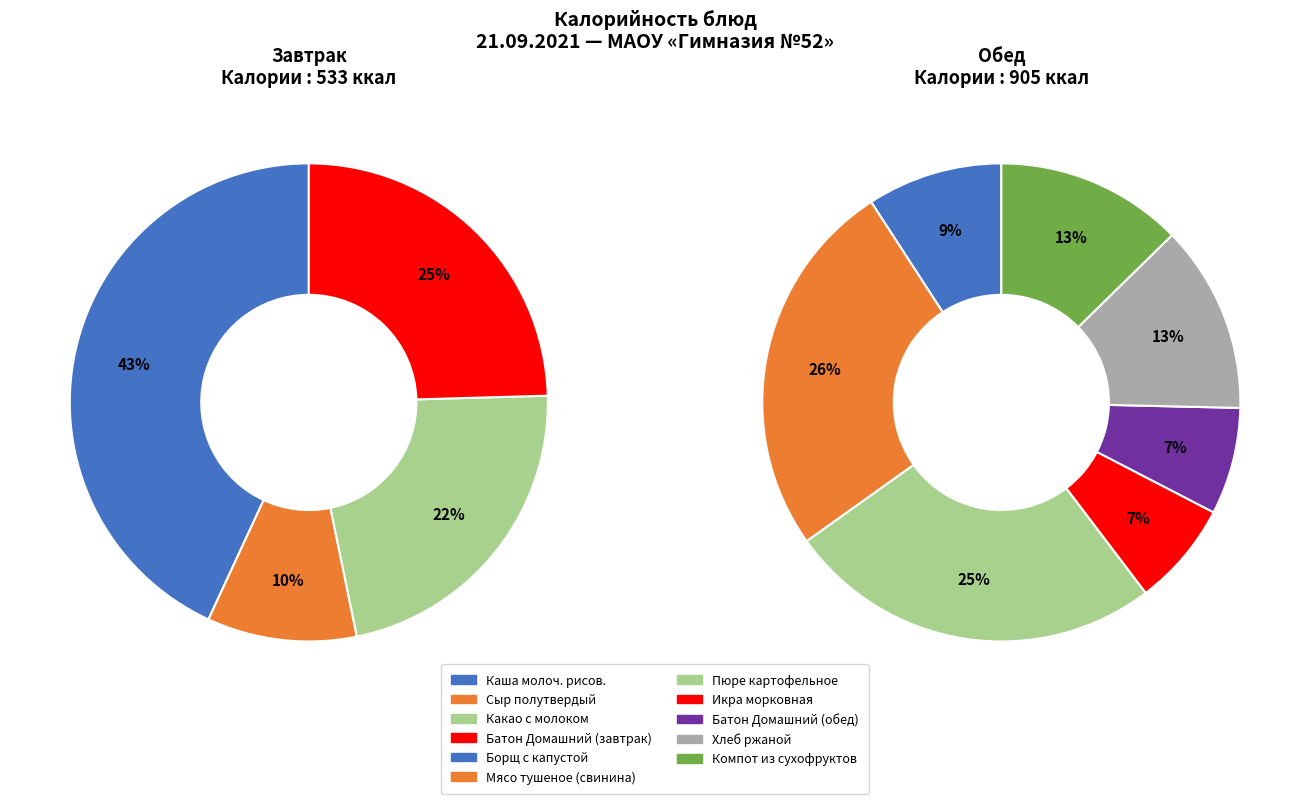

The Сыр полутвердый slice represents 1% of the pie. True or false?

False